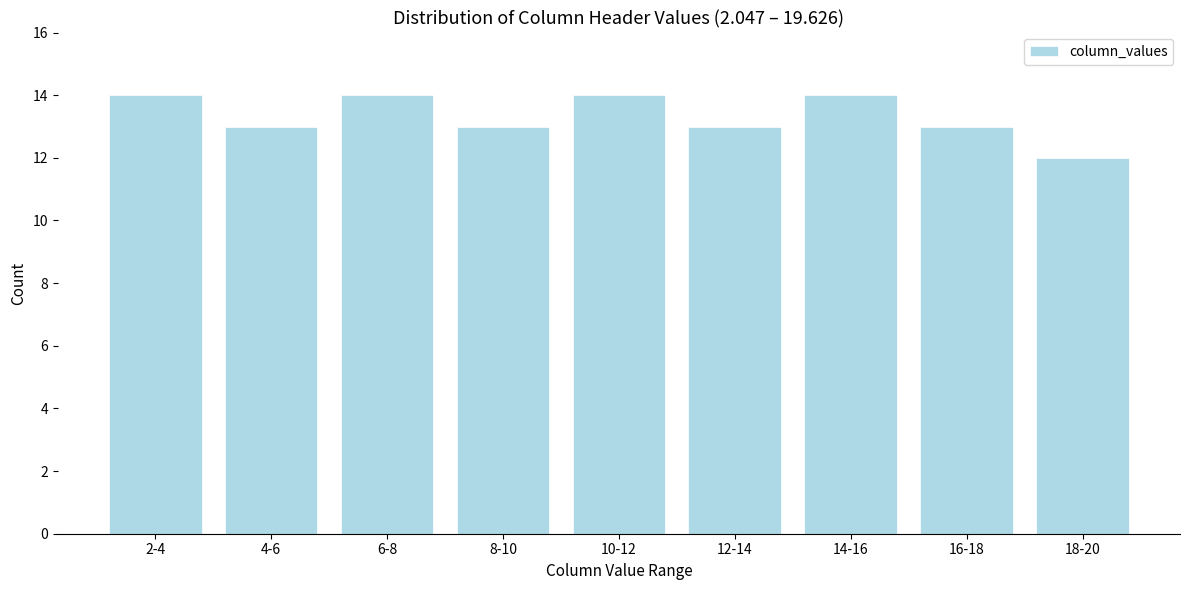

Reading right to left, extract all data points from this chart.

18-20=12	16-18=13	14-16=14	12-14=13	10-12=14	8-10=13	6-8=14	4-6=13	2-4=14